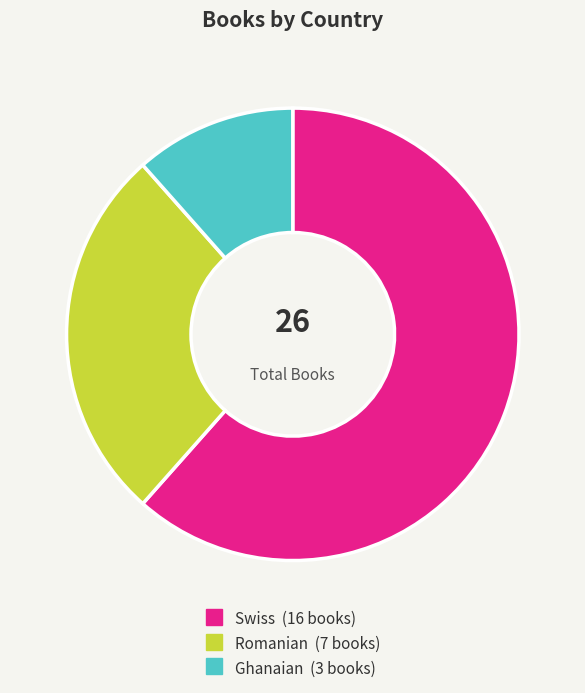

Which has a higher value, Romanian or Ghanaian?

Romanian